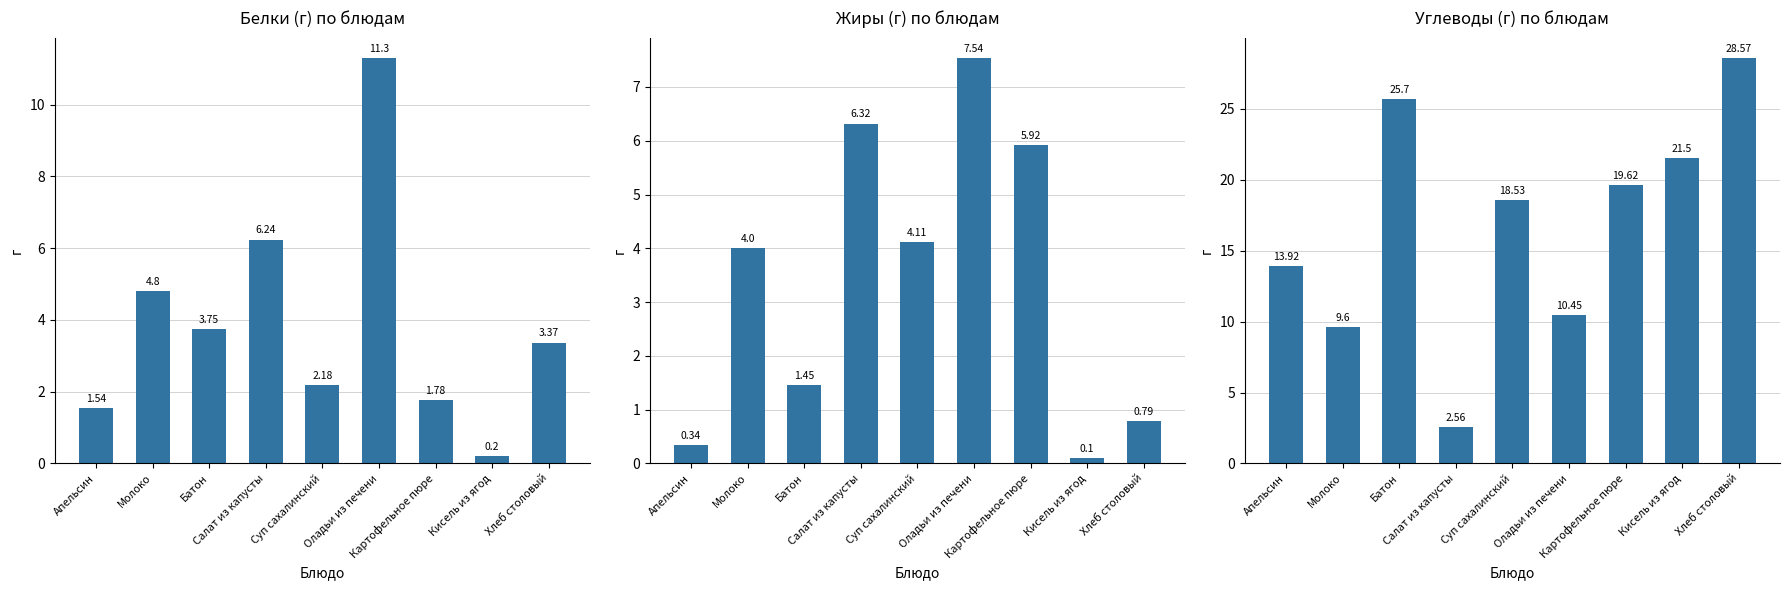

At which category does the chart reach its minimum across all series?

Кисель из ягод